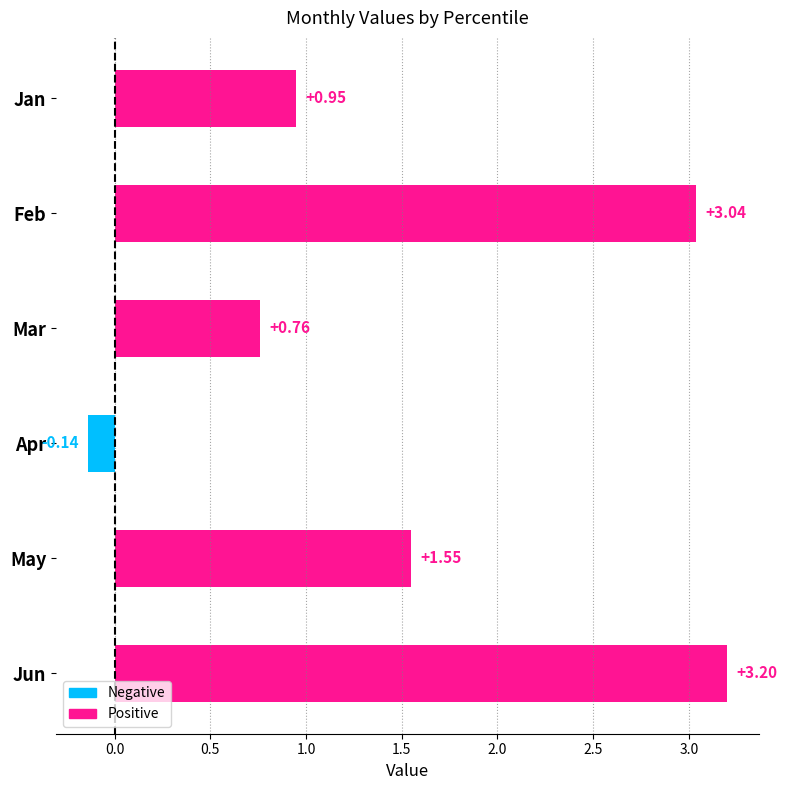

How many bars are there in total?

6